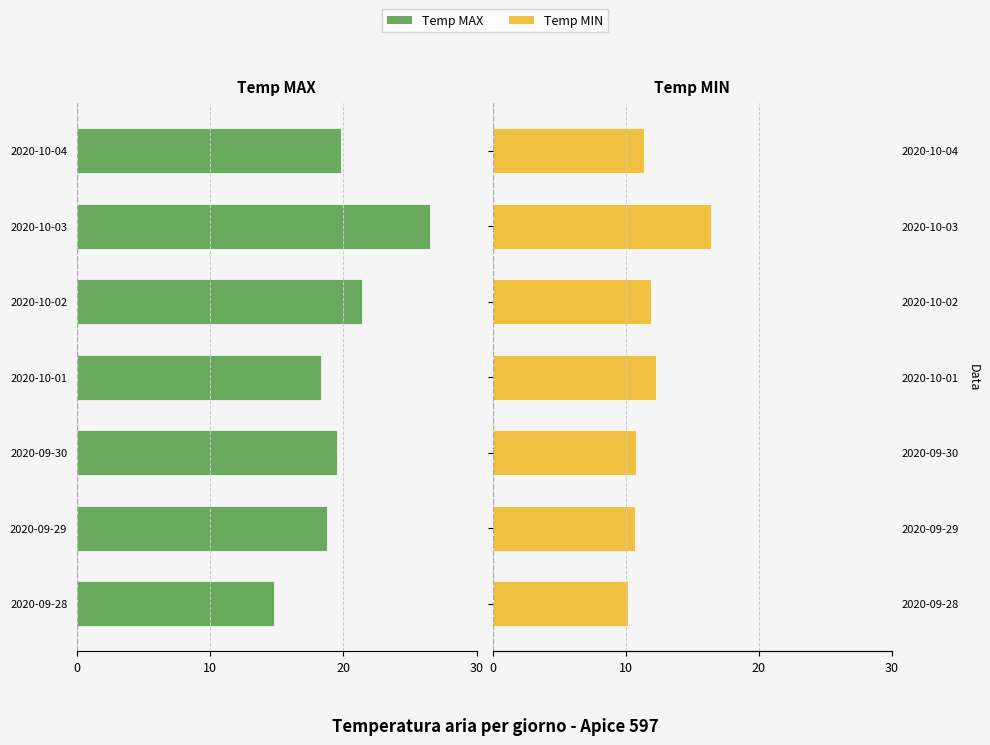

How many bars are there in total?

14